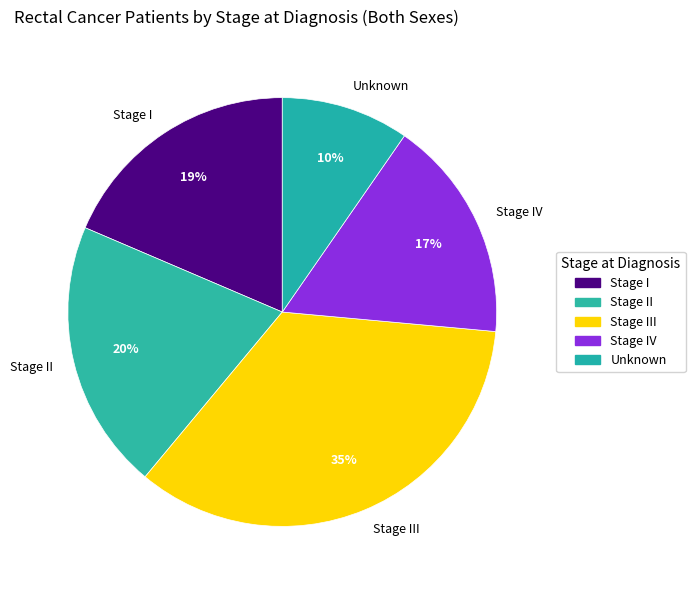

Is there a majority slice in this chart?

No